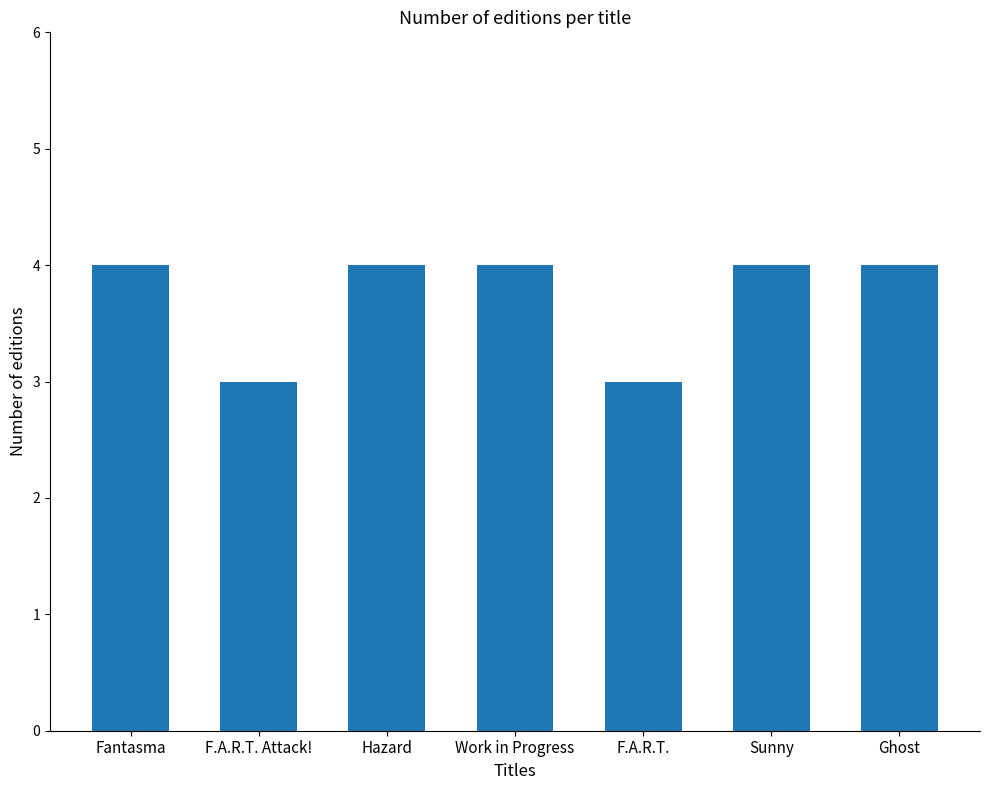

Between F.A.R.T. and Hazard, which is larger?

Hazard